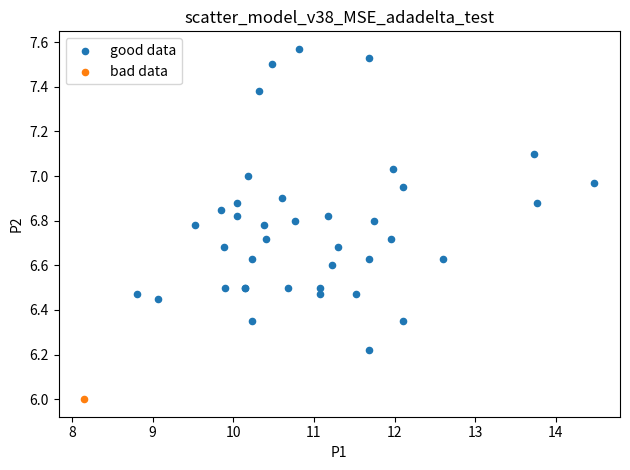

What are all the series names shown in the legend?

good data, bad data